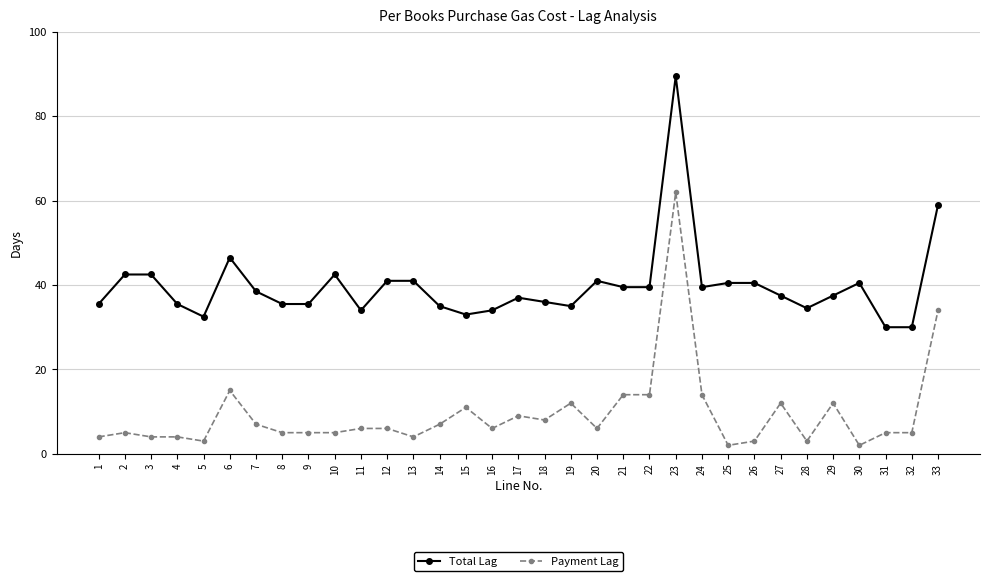

Where does the Total Lag series first go above 37?

2